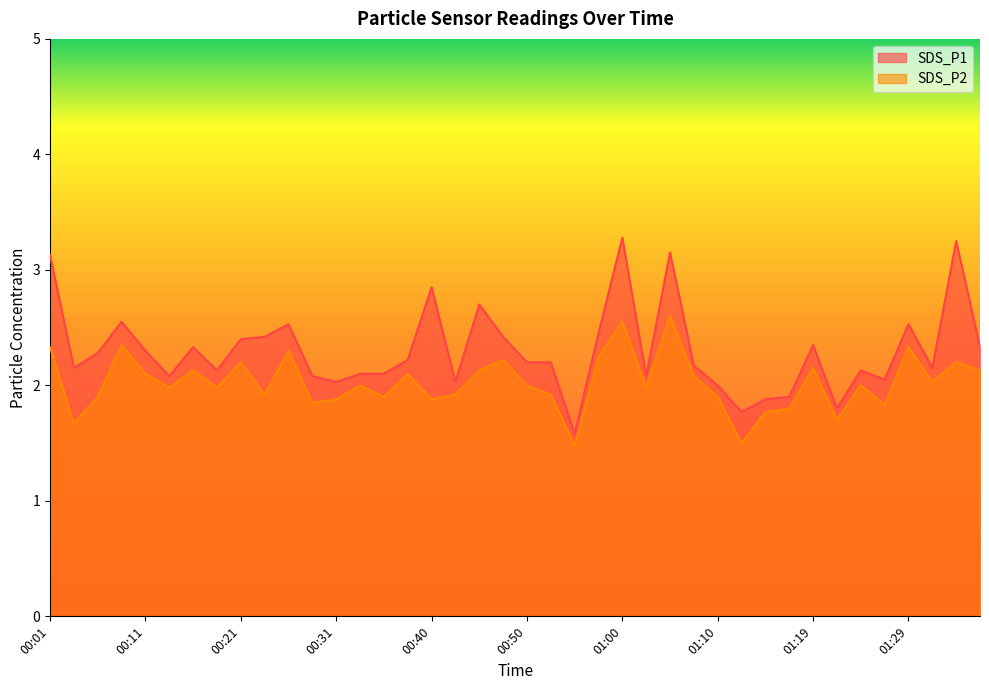

How many data points in SDS_P1 are above 2?

34